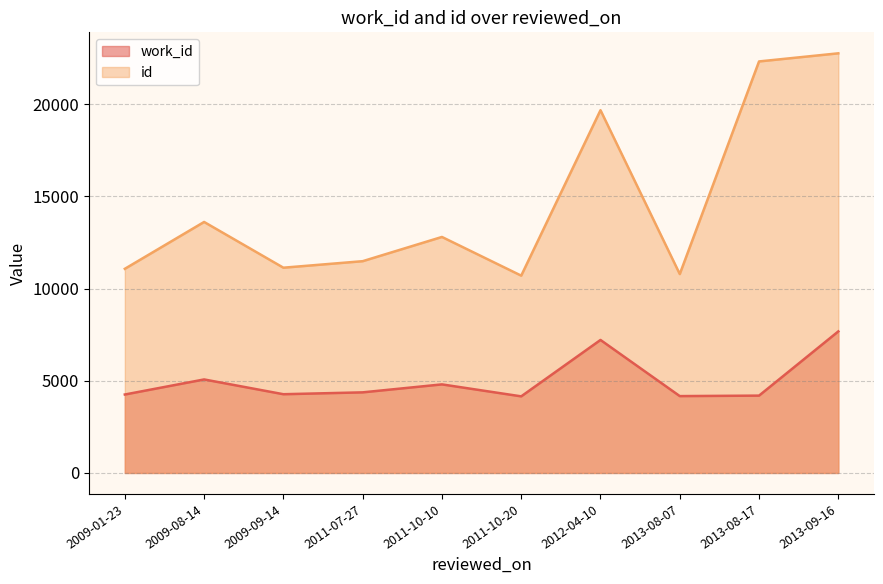

What is the approximate value of id at 2013-08-17?

22313